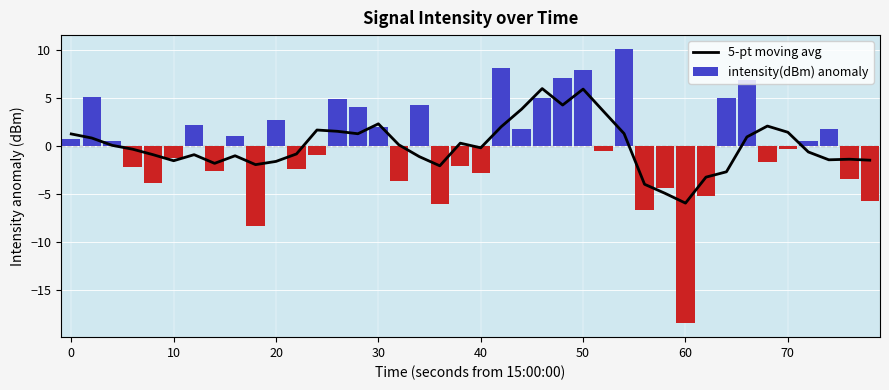

What is the difference between the maximum and minimum values in the intensity(dBm) anomaly series?

28.6